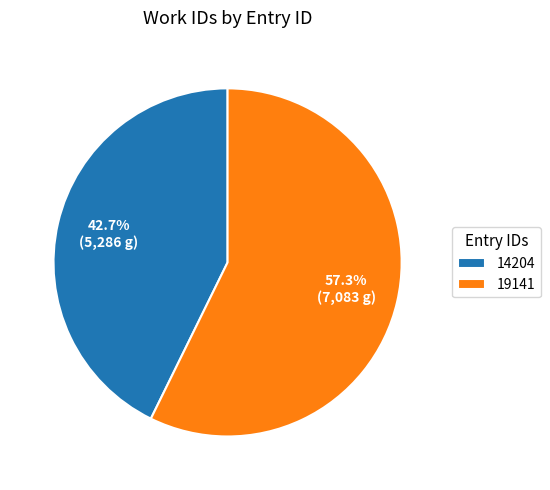

What is the ratio of the value at 19141 to the value at 14204?

1.3